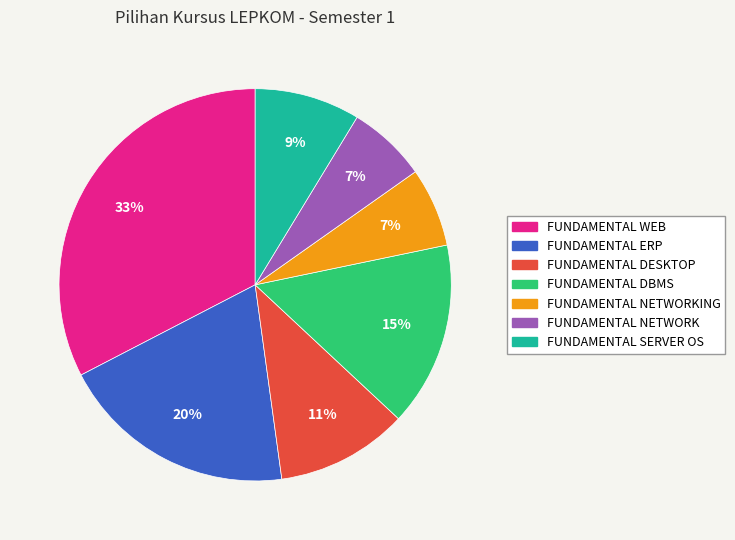

Does any single category account for the majority?

No